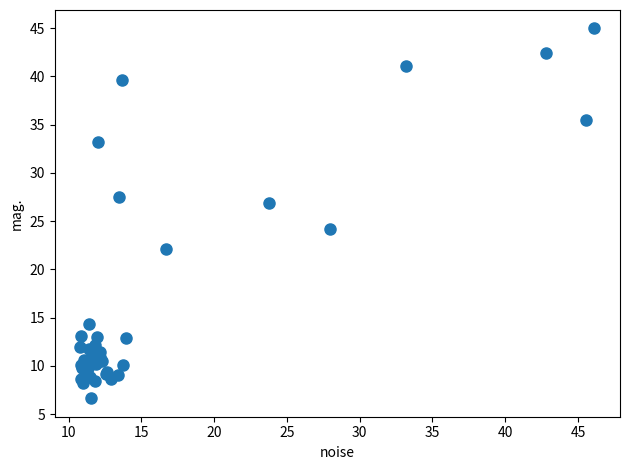

What Y value in the scatter plot is closest to 25?

24.2